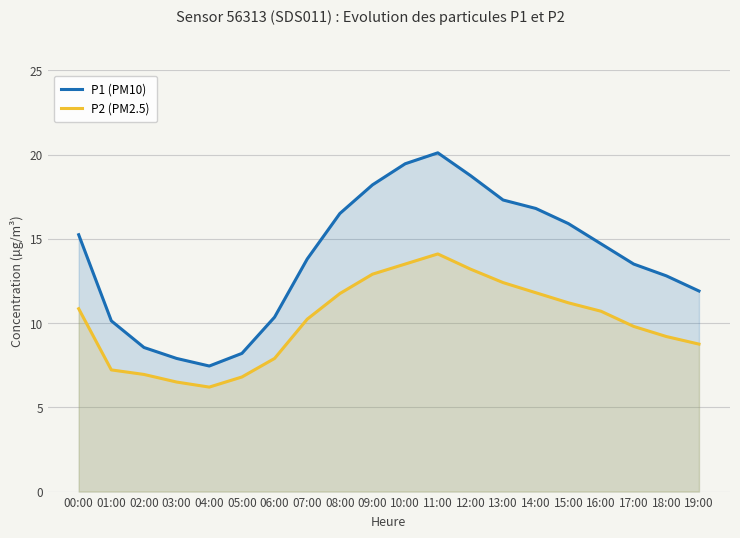

What is the value of the P1 (PM10) point at the 17th from the left?

14.7